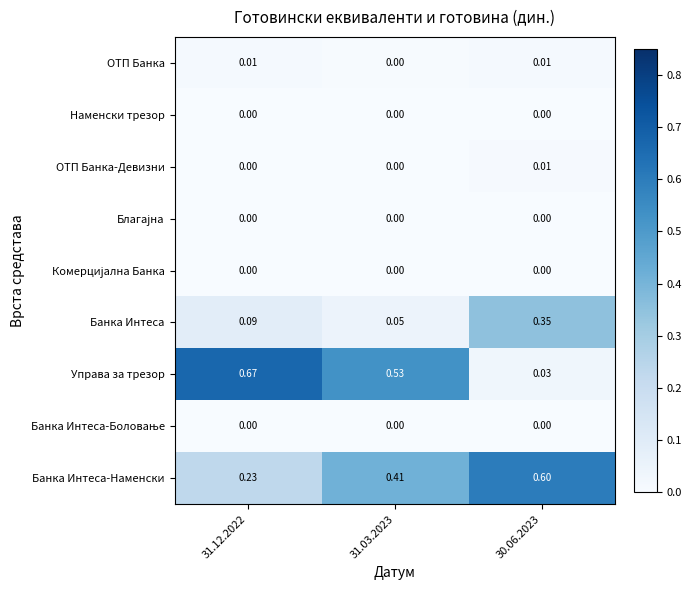

Which series has the largest total across all categories?

Банка Интеса-Наменски